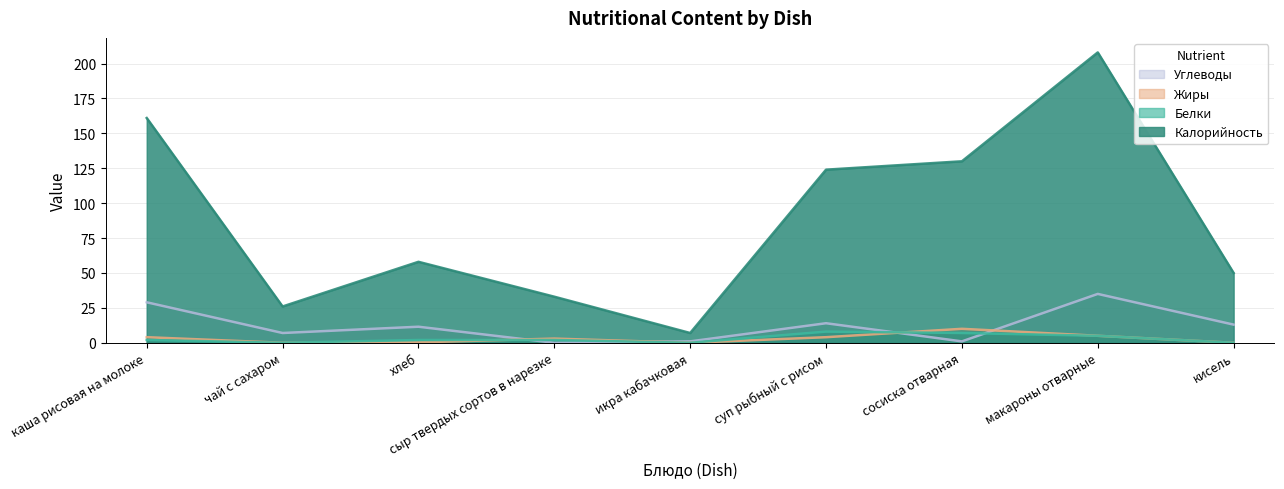

What is the average value of the Калорийность series?

88.6